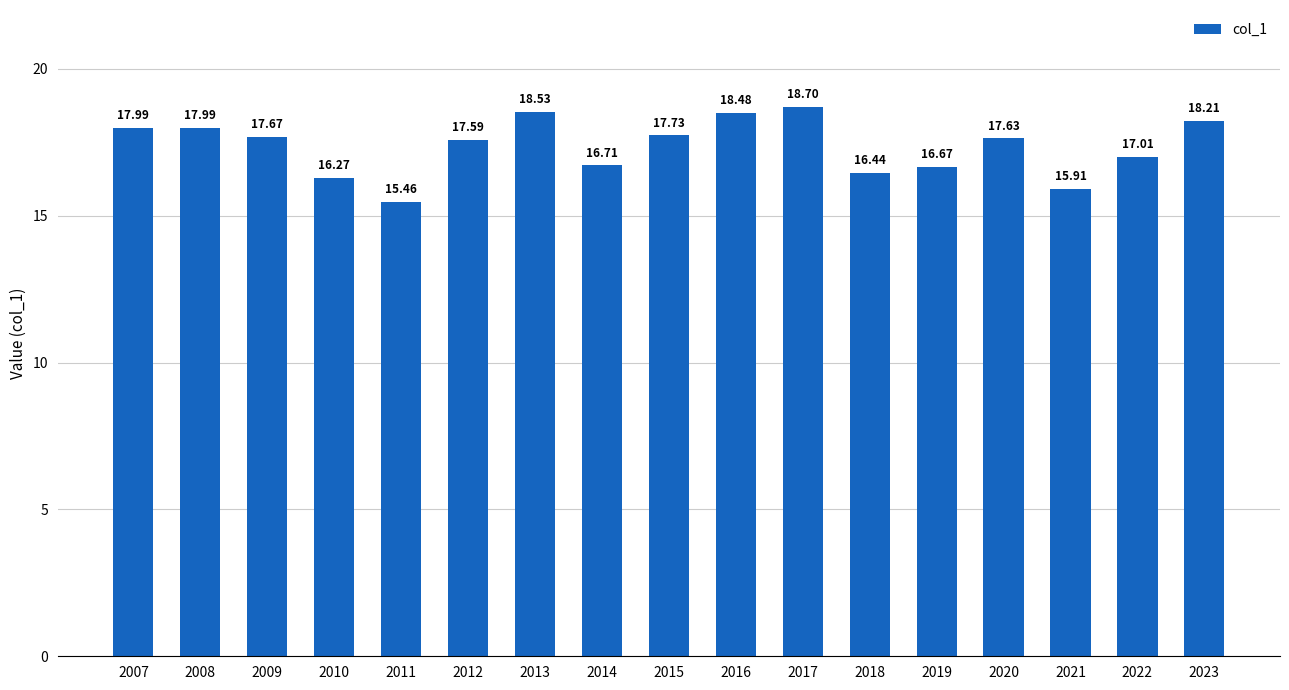

Does the chart contain stacked bars?

No